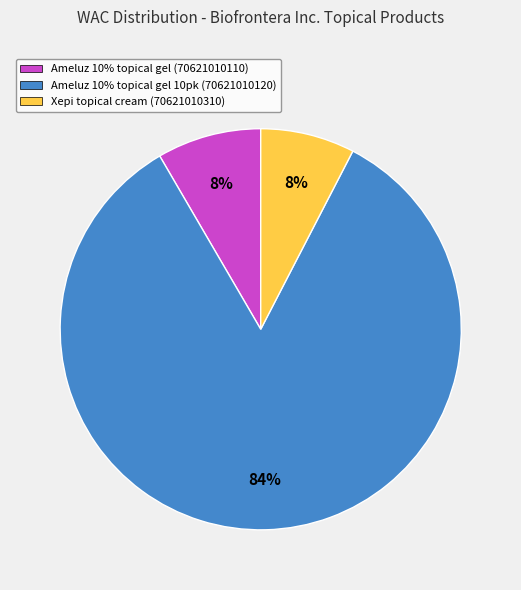

To the nearest percent, what percentage of the pie is Ameluz 10% topical gel (70621010110)?

8%